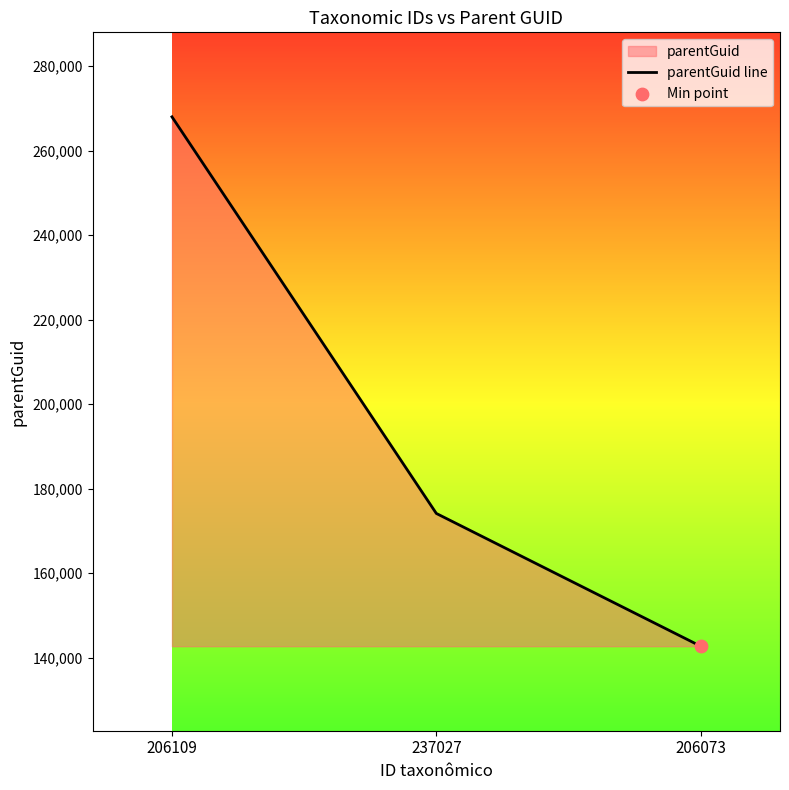

Between 206109 and 206073, which is larger?

206109